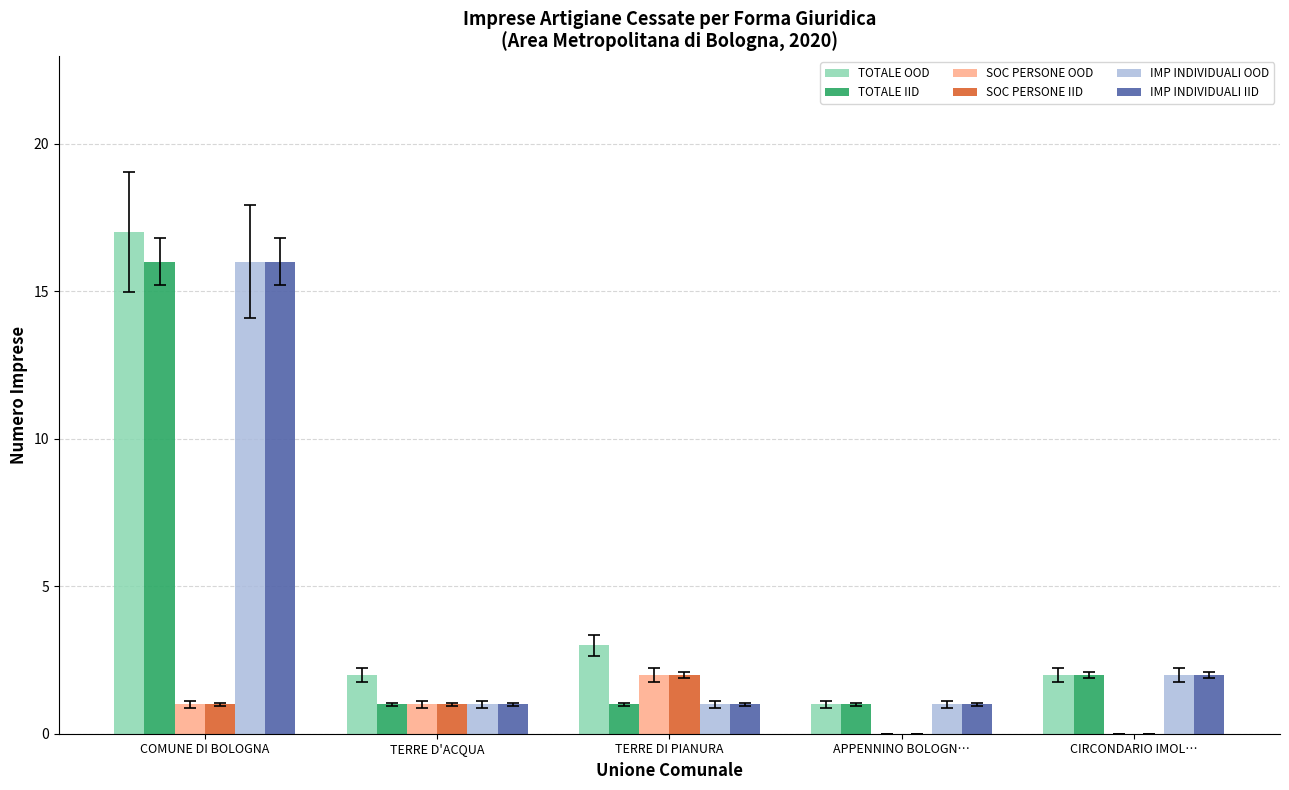

What are all the series names shown in the legend?

TOTALE OOD, TOTALE IID, SOC PERSONE OOD, SOC PERSONE IID, IMP INDIVIDUALI OOD, IMP INDIVIDUALI IID